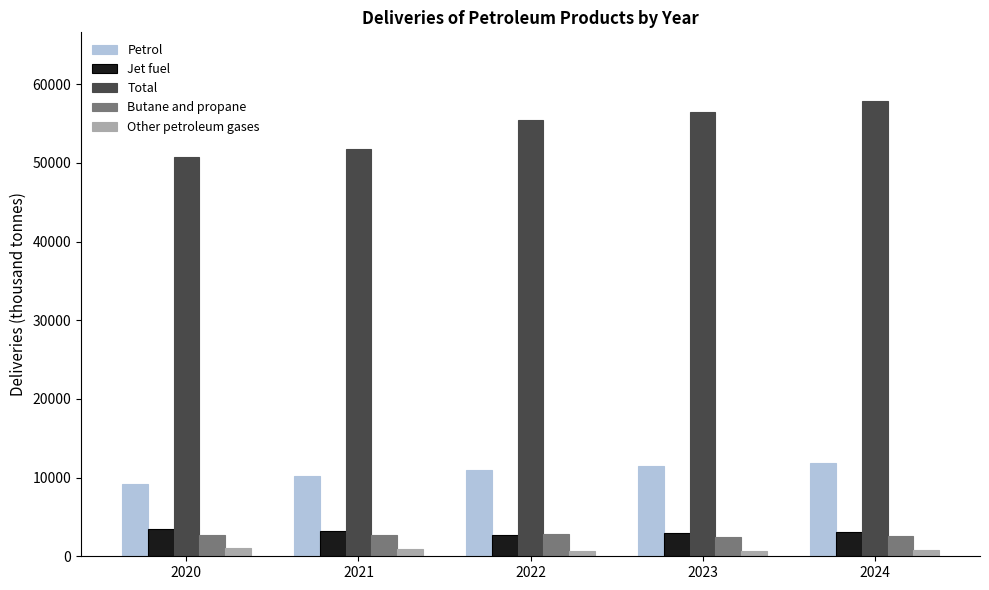

What is the sum of all Butane and propane values?

13234.4